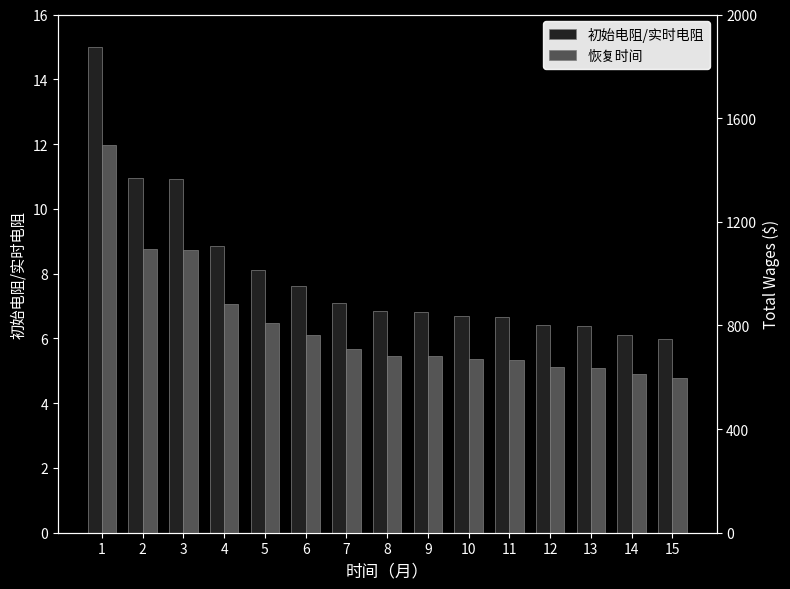

Which has a higher value, 4 or 5?

4